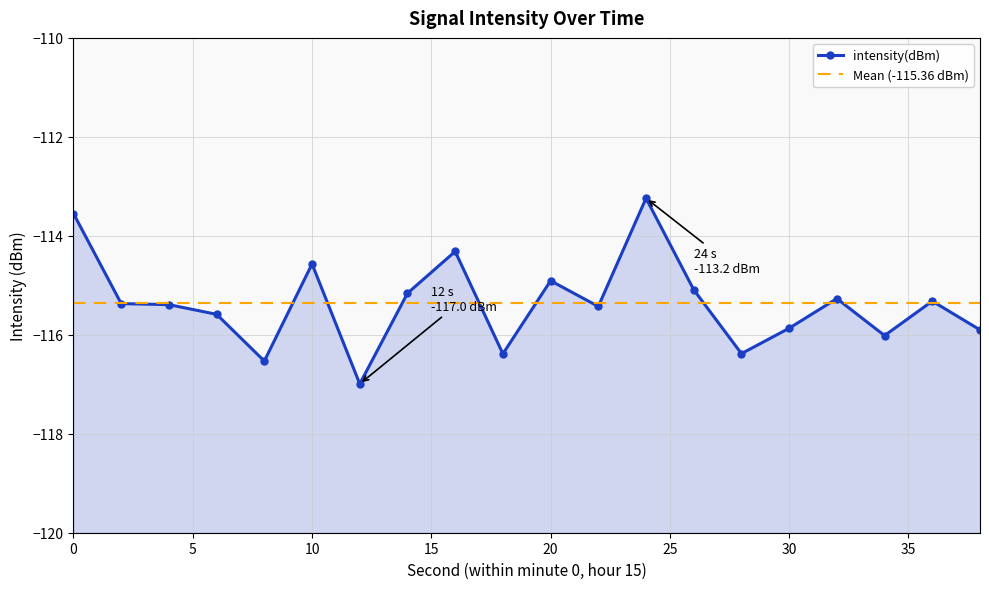

At which category does the data reach its first local valley?

8